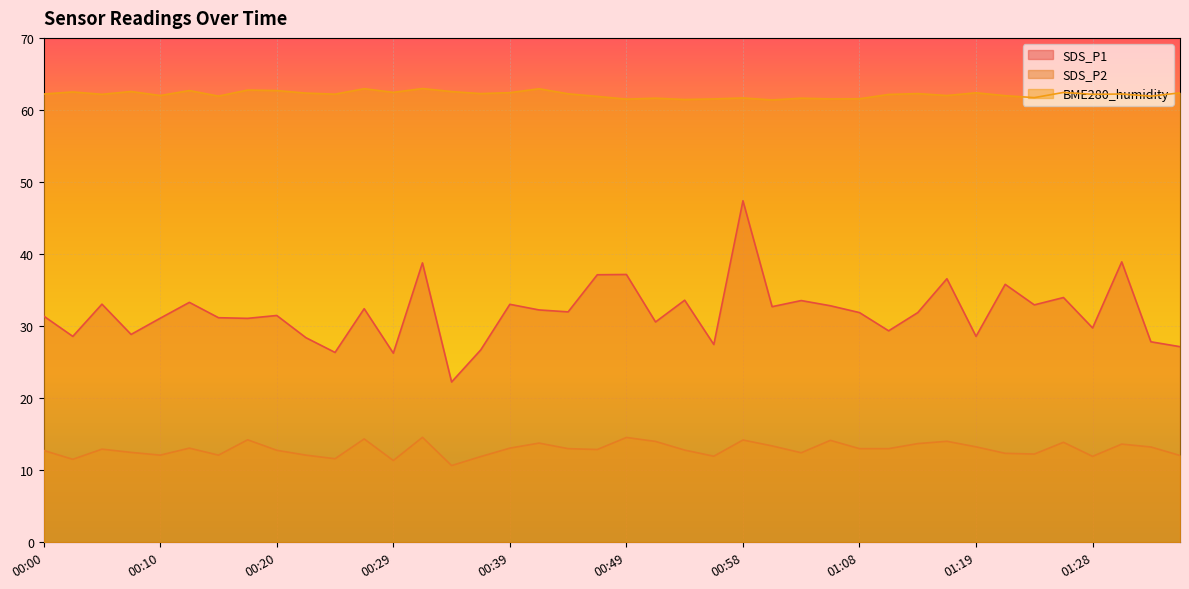

Reading right to left, what are all the values shown in this chart?

SDS_P1: 27.1	27.8	38.9	29.8	34.0	33.0	35.8	28.6	36.6	31.9	29.4	31.9	32.8	33.5	32.7	47.4	27.4	33.6	30.6	37.2	37.1	32.0	32.2	33.0	26.7	22.2	38.8	26.2	32.4	26.4	28.4	31.5	31.1	31.2	33.3	31.1	28.9	33.0	28.6	31.4
SDS_P2: 12.1	13.2	13.6	11.9	13.9	12.2	12.3	13.2	14.0	13.7	13.0	13.0	14.2	12.4	13.4	14.2	11.9	12.8	14.0	14.6	12.9	13.0	13.8	13.1	11.9	10.7	14.6	11.3	14.3	11.6	12.1	12.8	14.2	12.1	13.1	12.1	12.5	12.9	11.5	12.8
BME280_humidity: 62.4	61.9	62.2	62.2	62.4	61.7	62.0	62.4	62.0	62.3	62.1	61.5	61.5	61.6	61.4	61.7	61.5	61.5	61.6	61.5	61.9	62.2	62.9	62.4	62.3	62.5	63.0	62.4	63.0	62.2	62.3	62.7	62.8	61.9	62.7	62.0	62.6	62.2	62.5	62.2